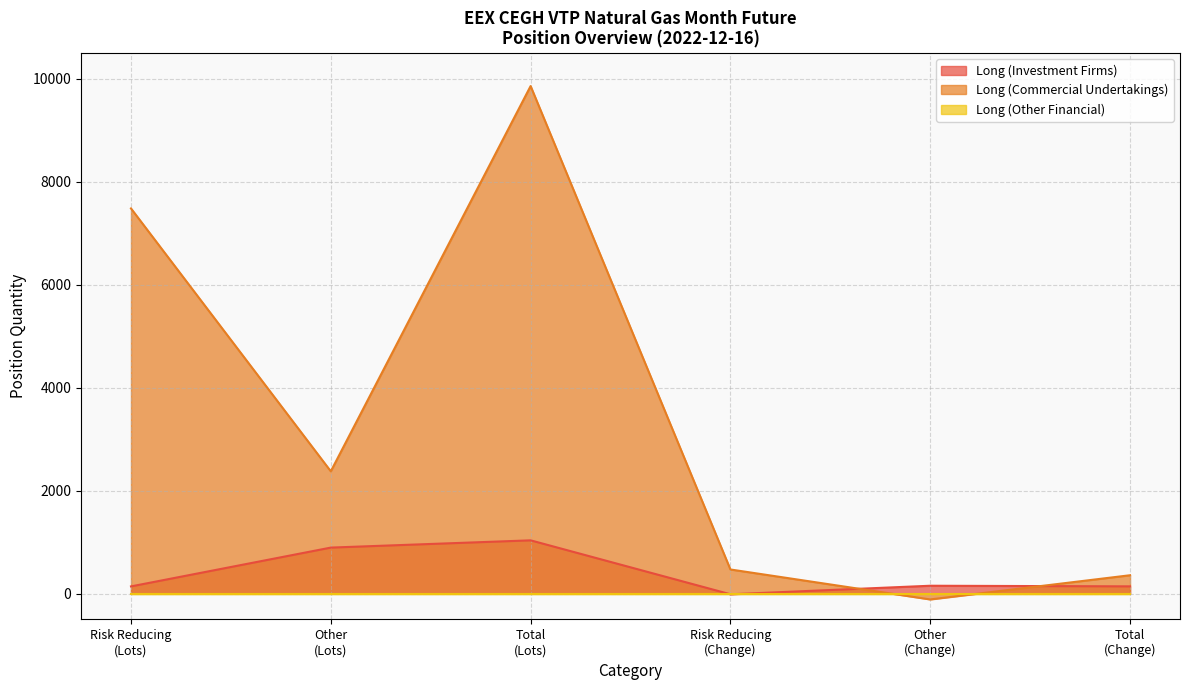

What is the maximum value shown in the chart?

9861